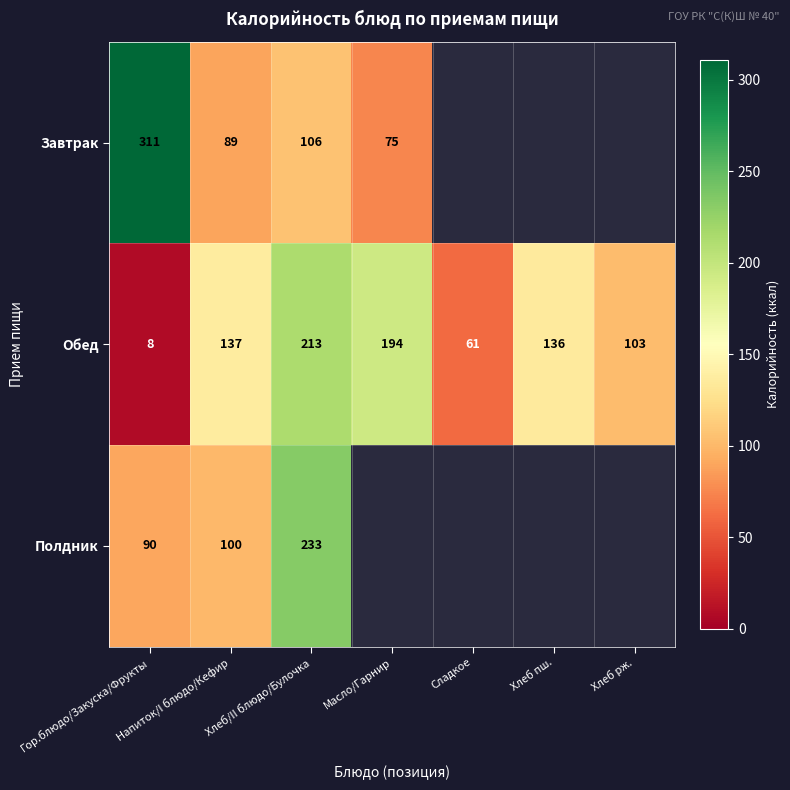

Is the value of Обед at Хлеб/II блюдо/Булочка greater than the value of Полдник at Гор.блюдо/Закуска/Фрукты?

Yes